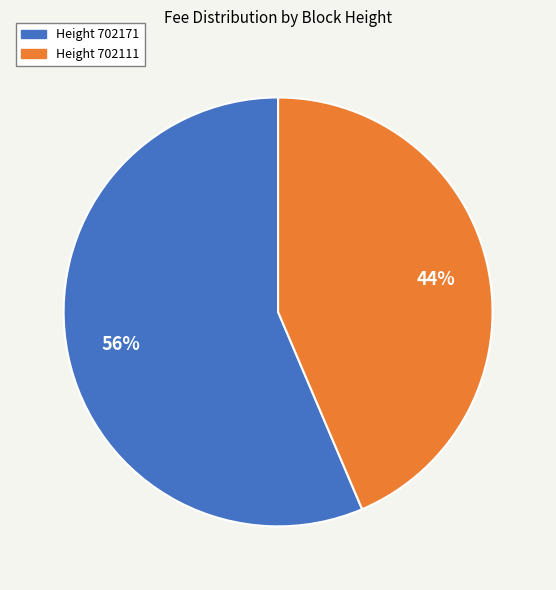

Does any single category account for the majority?

Yes